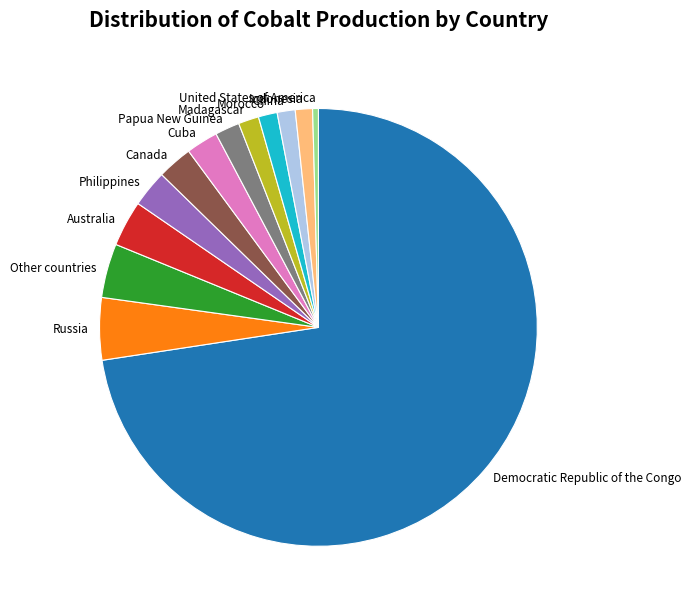

Do Philippines and Cuba together represent more than half of the pie?

No